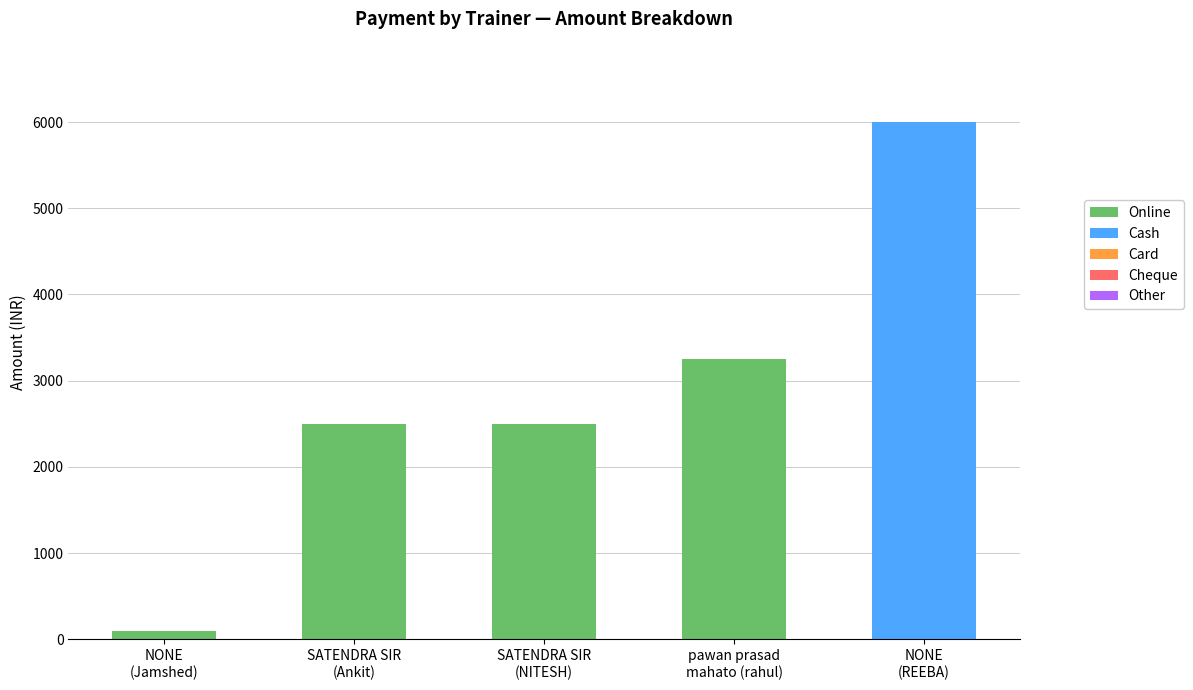

What is the maximum value for Online?

3250